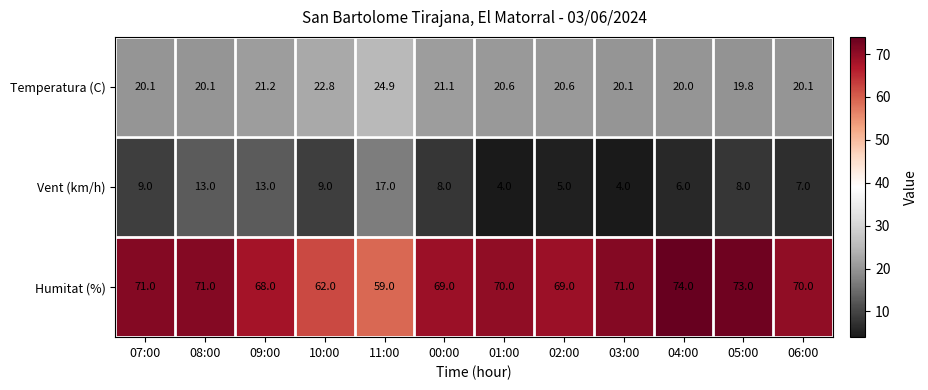

Count the number of data series in this chart.

3